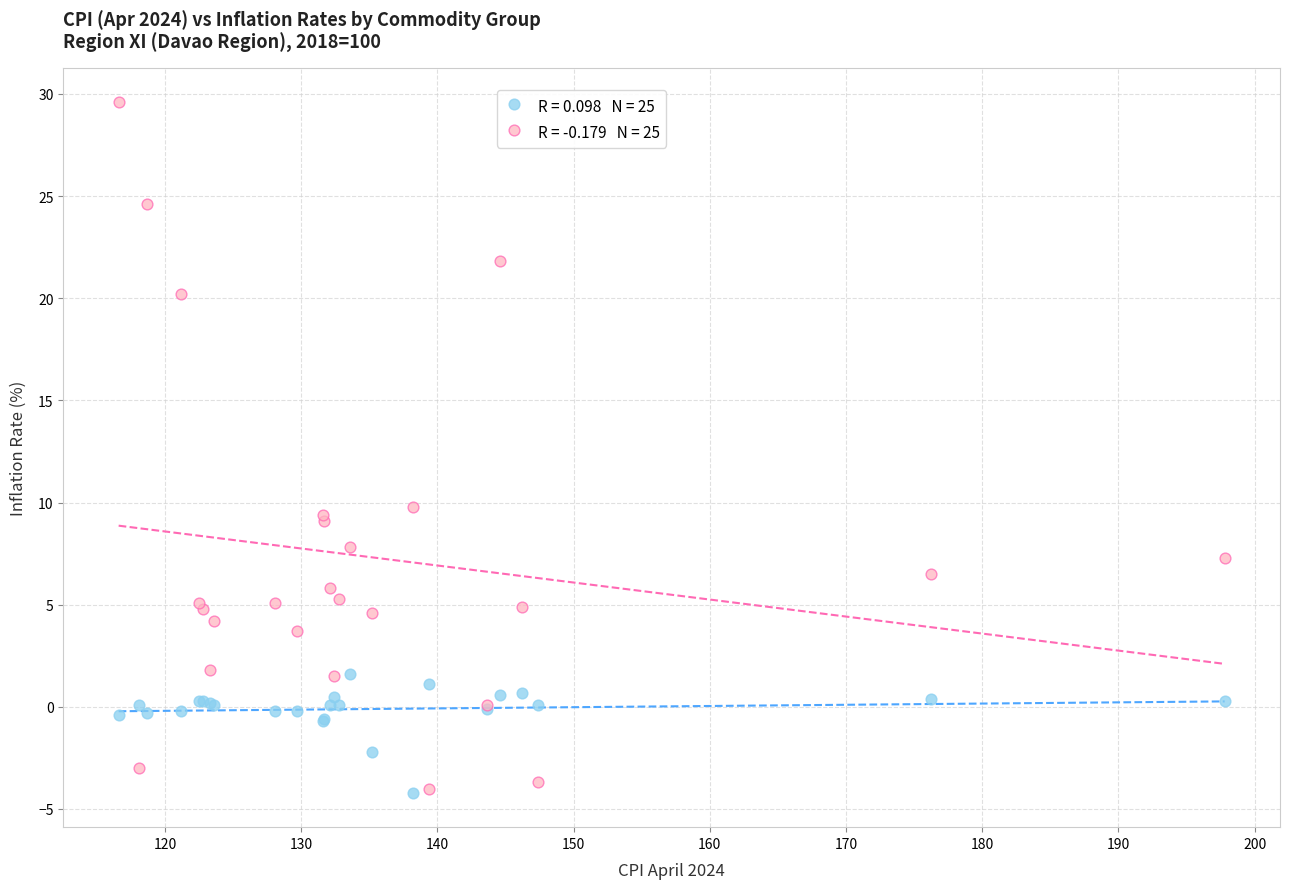

Across all series, what Y value is closest to 12?

9.8